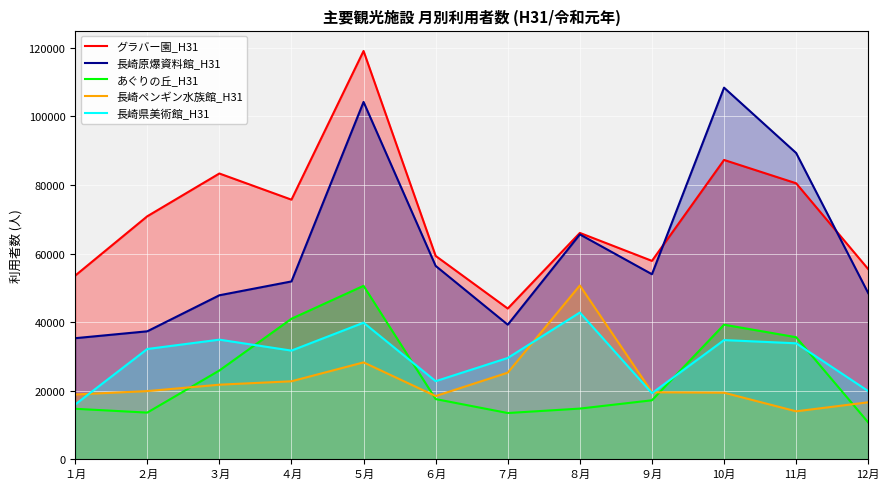

What is the approximate value of 長崎原爆資料館_H31 at ６月, to the nearest 100?

56400